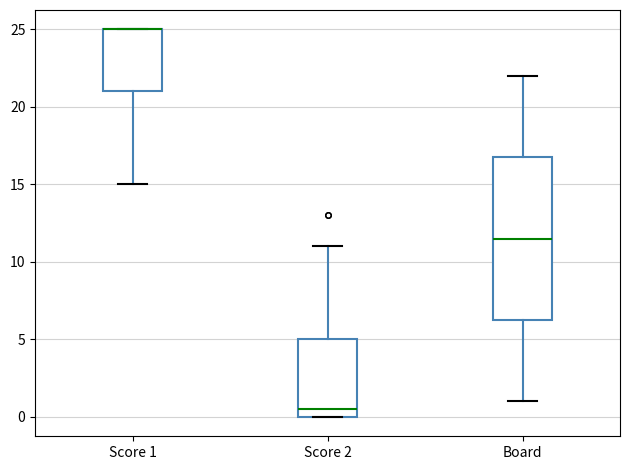

Which box is the tallest, from its lower edge to its upper edge?

Board